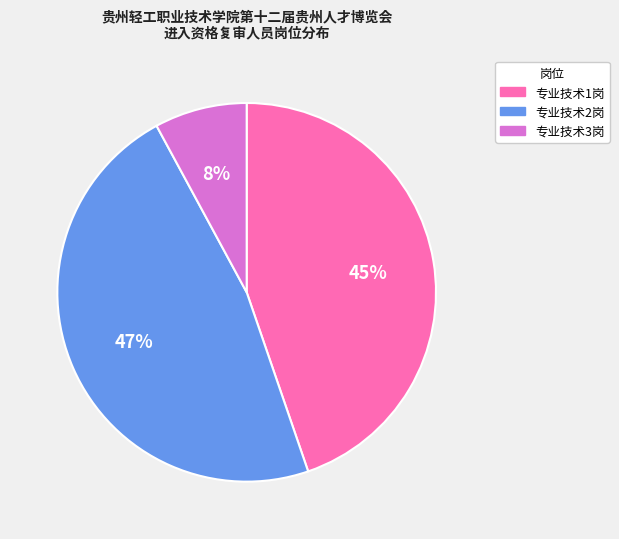

Which has a higher value, 专业技术1岗 or 专业技术3岗?

专业技术1岗